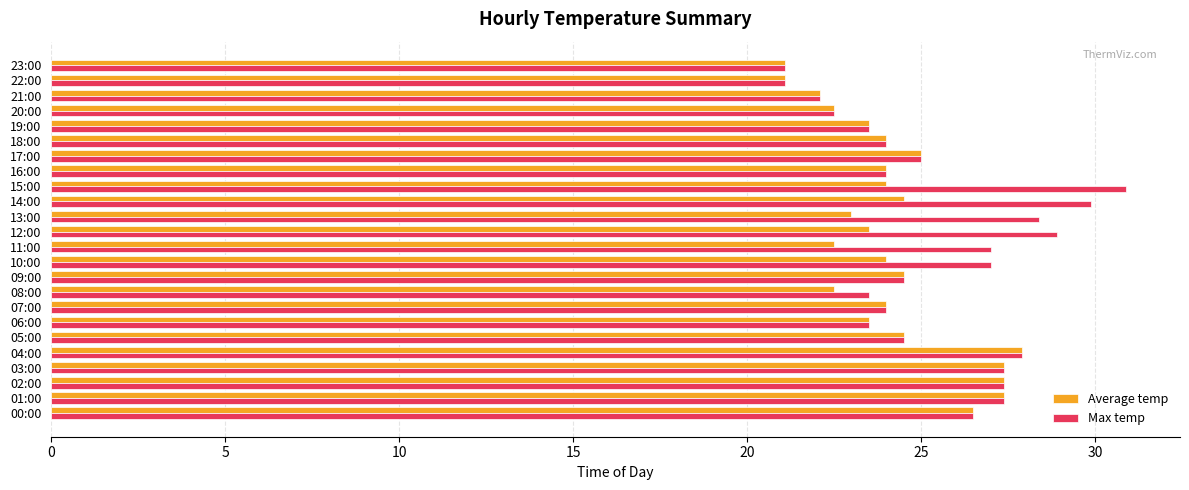

What is the difference between the Average temp values at 12:00 and 21:00?

1.4